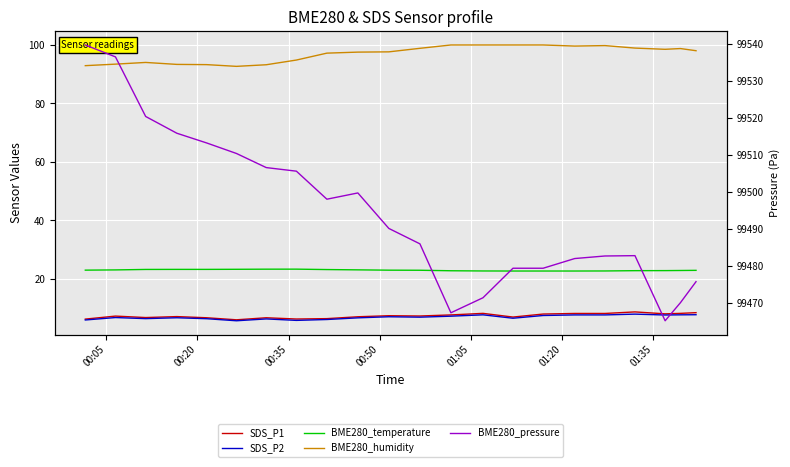

How many data points does each series have?

22